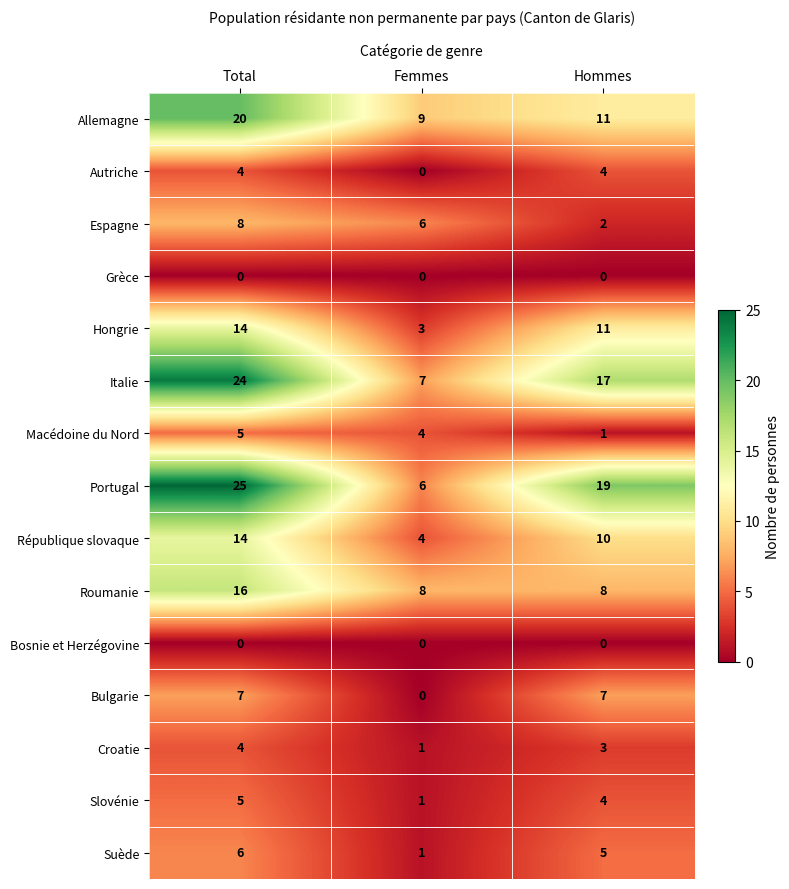

List the labels in order of Suède value, smallest first.

Femmes, Hommes, Total